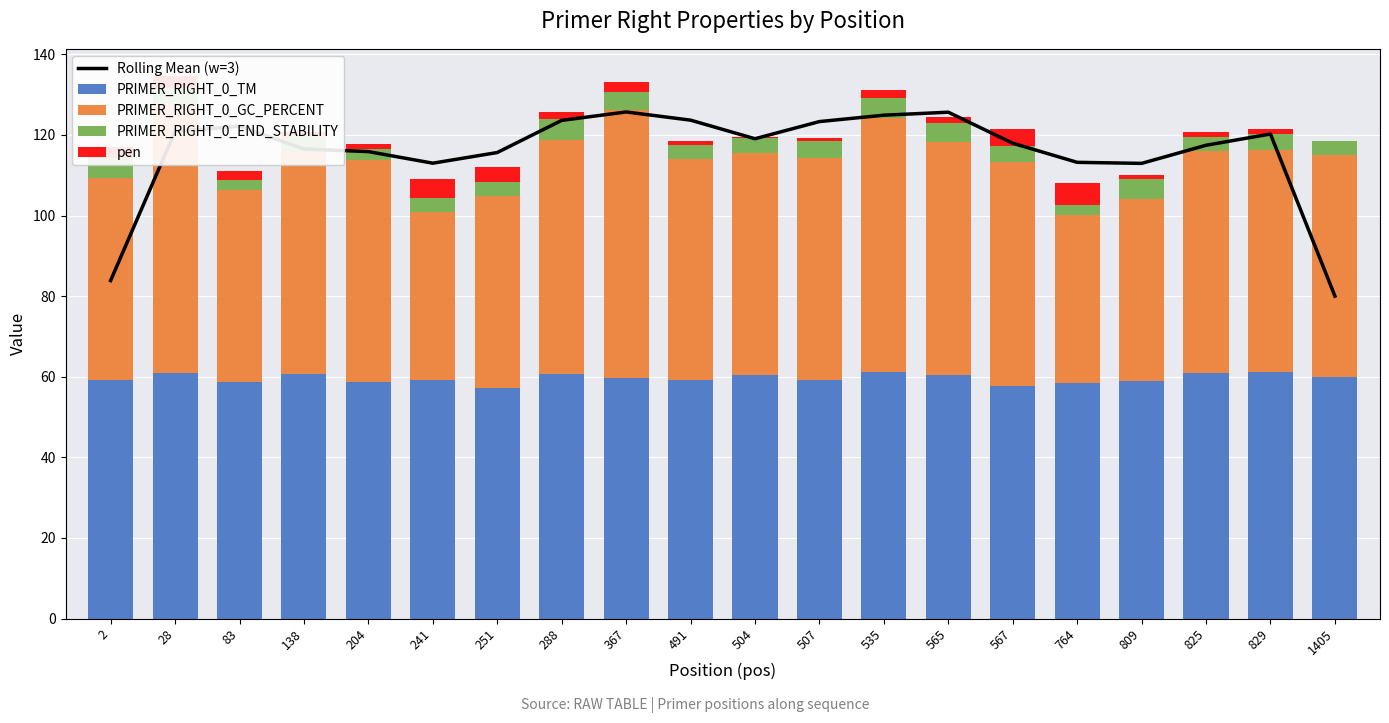

Count the number of categories in the chart.

20